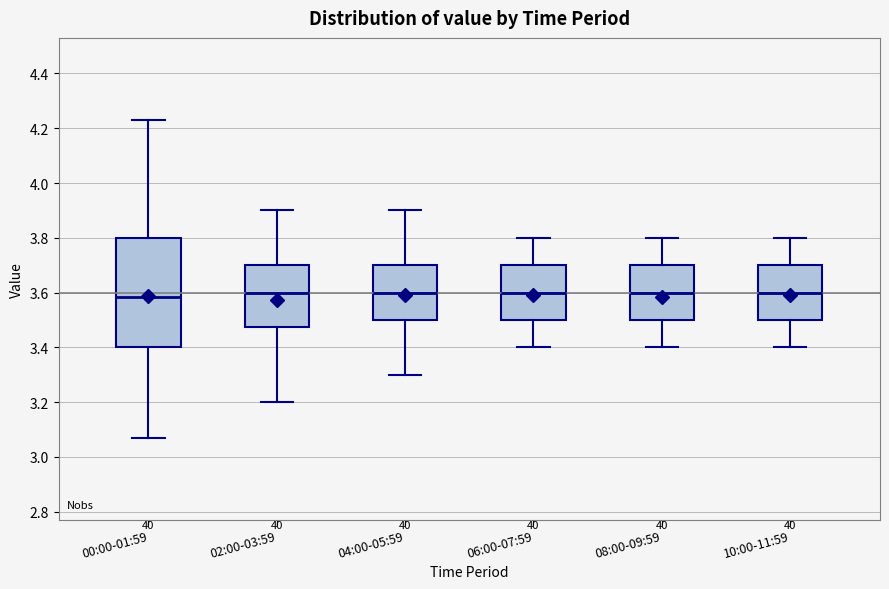

Reading left to right, read every box against the y-axis: the position of its median line, the range the box covers, and the ends of its whiskers. The values are not printed on the chart, so give them approximately, as read against the axis.

00:00-01:59: median 3.58, box 3.40 to 3.80, whiskers 3.08 to 4.24
02:00-03:59: median 3.60, box 3.48 to 3.70, whiskers 3.20 to 3.90
04:00-05:59: median 3.60, box 3.50 to 3.70, whiskers 3.30 to 3.90
06:00-07:59: median 3.60, box 3.50 to 3.70, whiskers 3.40 to 3.80
08:00-09:59: median 3.60, box 3.50 to 3.70, whiskers 3.40 to 3.80
10:00-11:59: median 3.60, box 3.50 to 3.70, whiskers 3.40 to 3.80